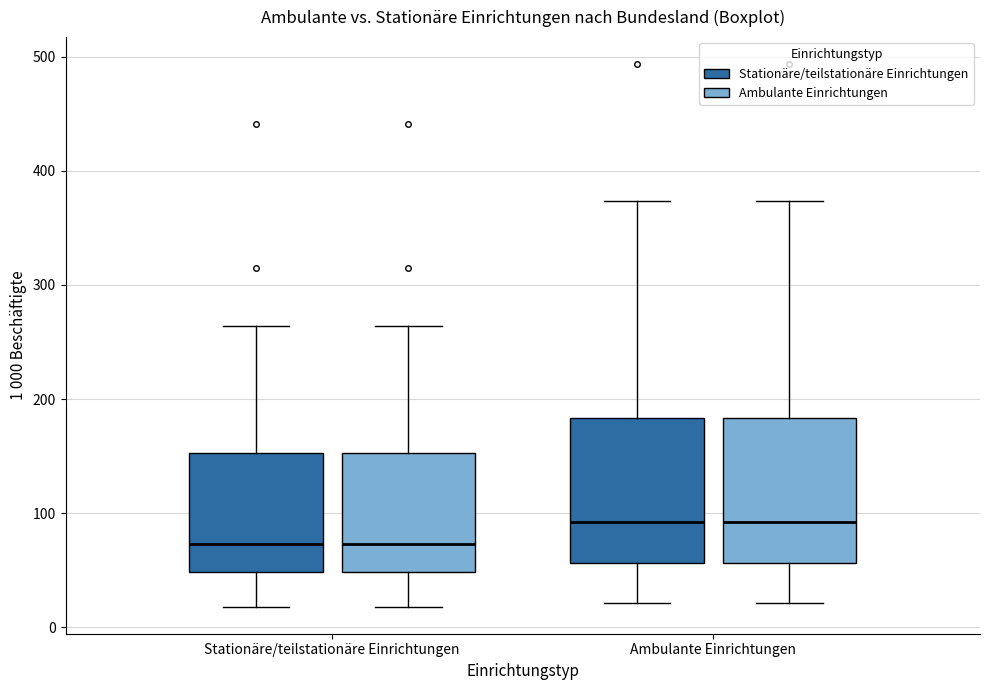

Reading left to right, transcribe this box plot: for each box, give where its median line is, the range the box spans, and where its two whiskers end, as read against the y-axis. The values are not printed on the chart, so give them approximately, as read against the axis.

Stationäre/teilstationäre Einrichtungen (Stationäre/teilstationäre Einrichtungen): median 70, box 50 to 150, whiskers 20 to 260
Stationäre/teilstationäre Einrichtungen (Ambulante Einrichtungen): median 70, box 50 to 150, whiskers 20 to 260
Ambulante Einrichtungen (Stationäre/teilstationäre Einrichtungen): median 90, box 60 to 180, whiskers 20 to 370
Ambulante Einrichtungen (Ambulante Einrichtungen): median 90, box 60 to 180, whiskers 20 to 370